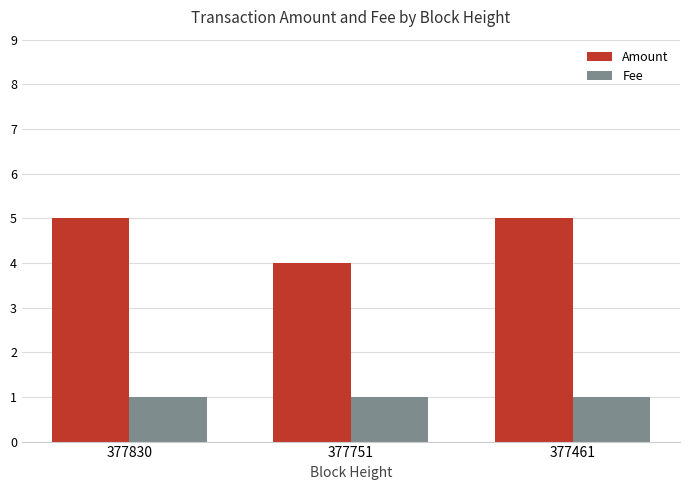

Reading left to right, list all the values displayed in this chart.

Amount: 377830=5	377751=4	377461=5
Fee: 377830=1	377751=1	377461=1